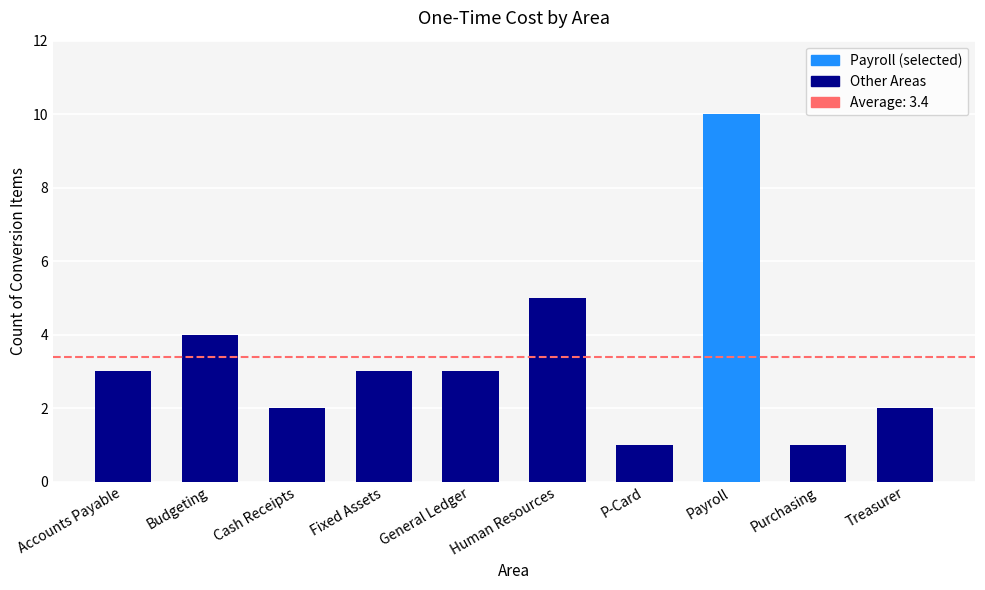

Reading left to right, extract all data points from this chart.

3	4	2	3	3	5	1	10	1	2